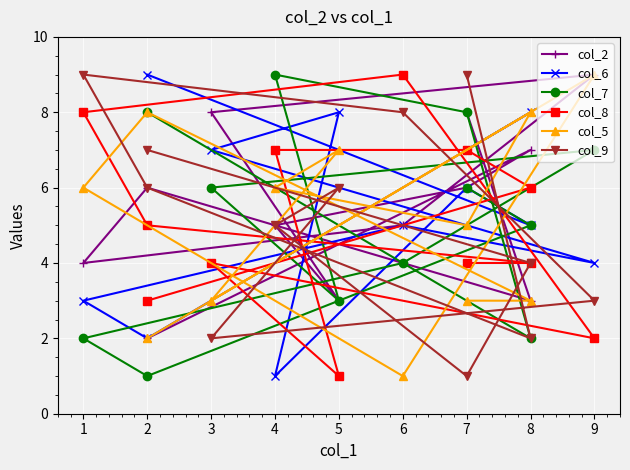

What is the approximate value of col_7 at 8?

2